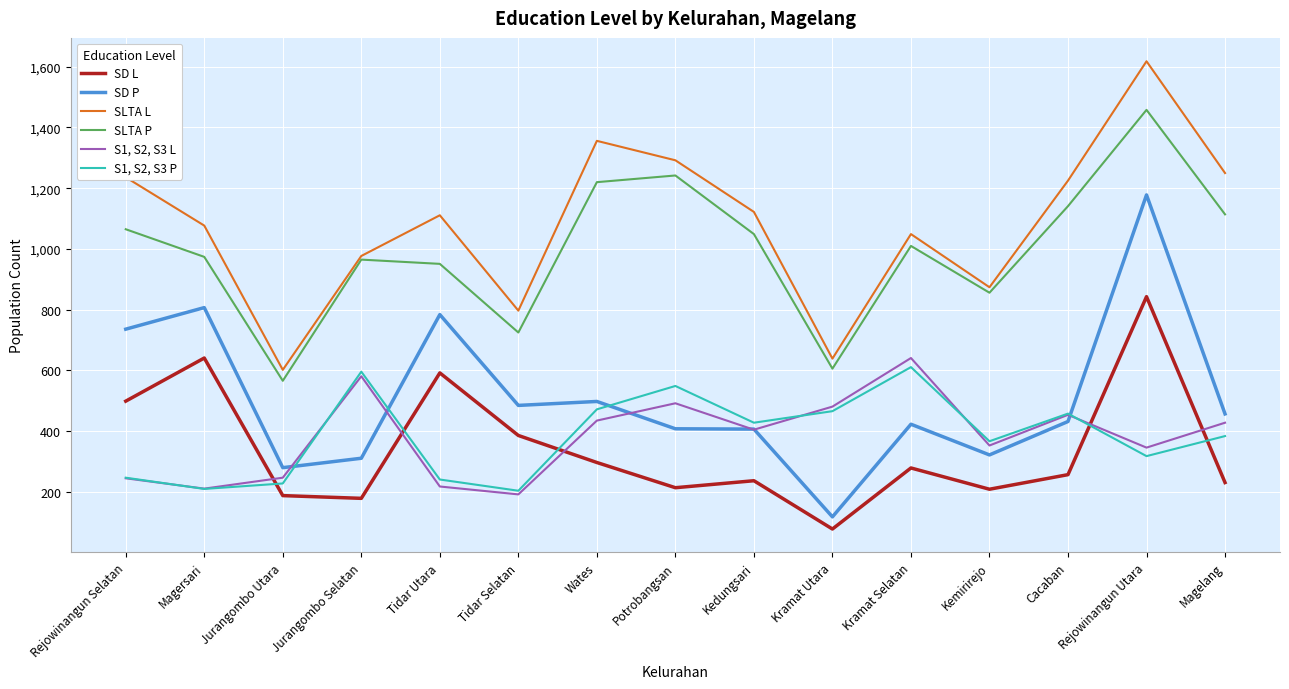

Is the value of SD L at Wates greater than the value of S1, S2, S3 P at Kemirirejo?

No